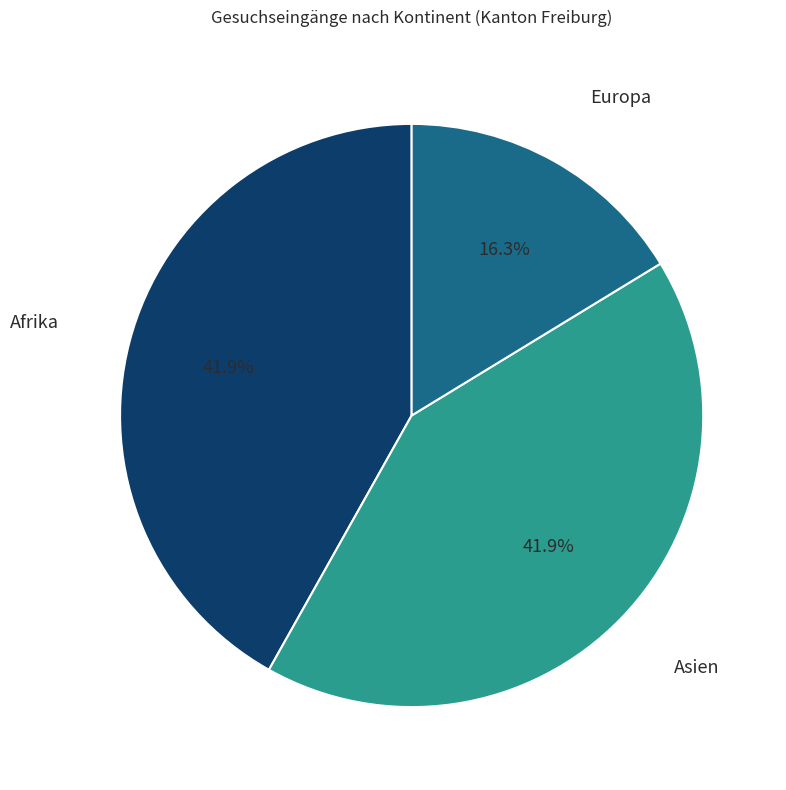

Is there any slice that represents more than half of the pie?

No